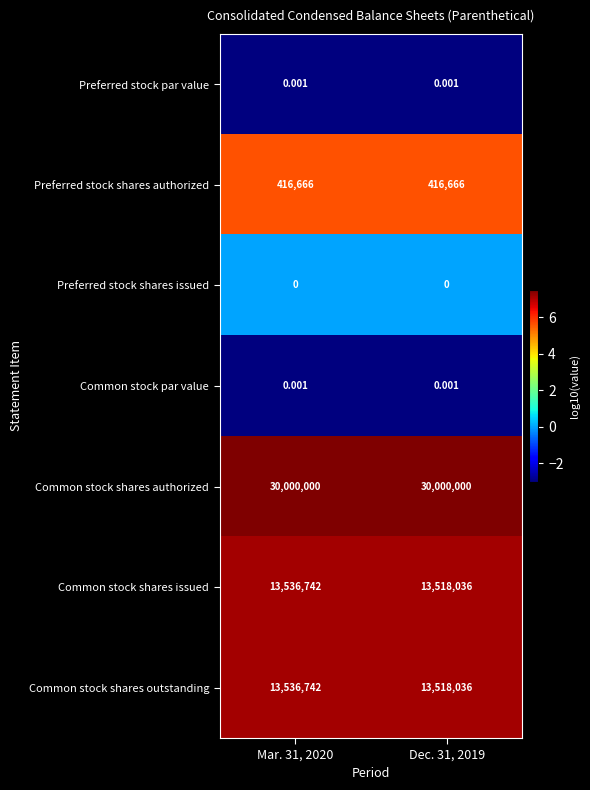

Which series has the largest total across all categories?

Common stock shares authorized